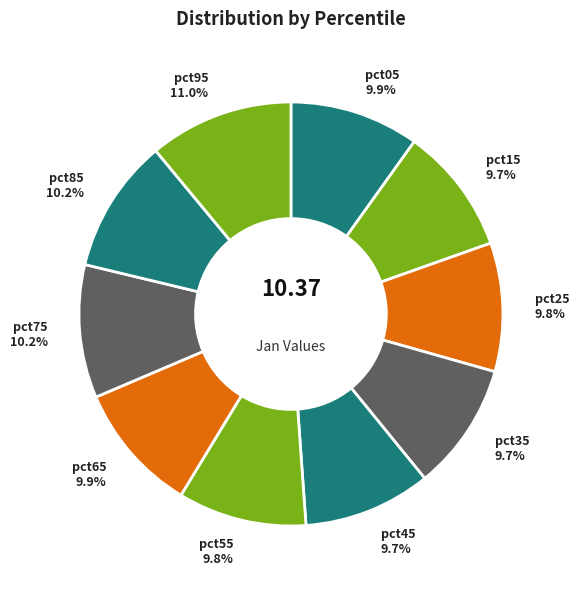

Between pct75 and pct95, which is larger?

pct95